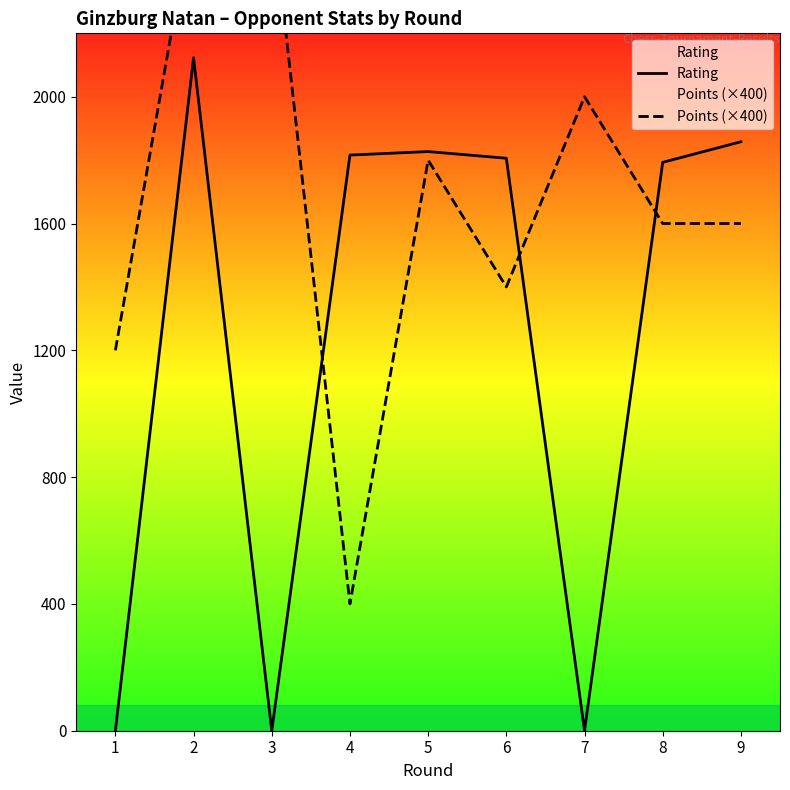

Is the value of Points (×400) at 2 greater than the value of Rating at 5?

Yes